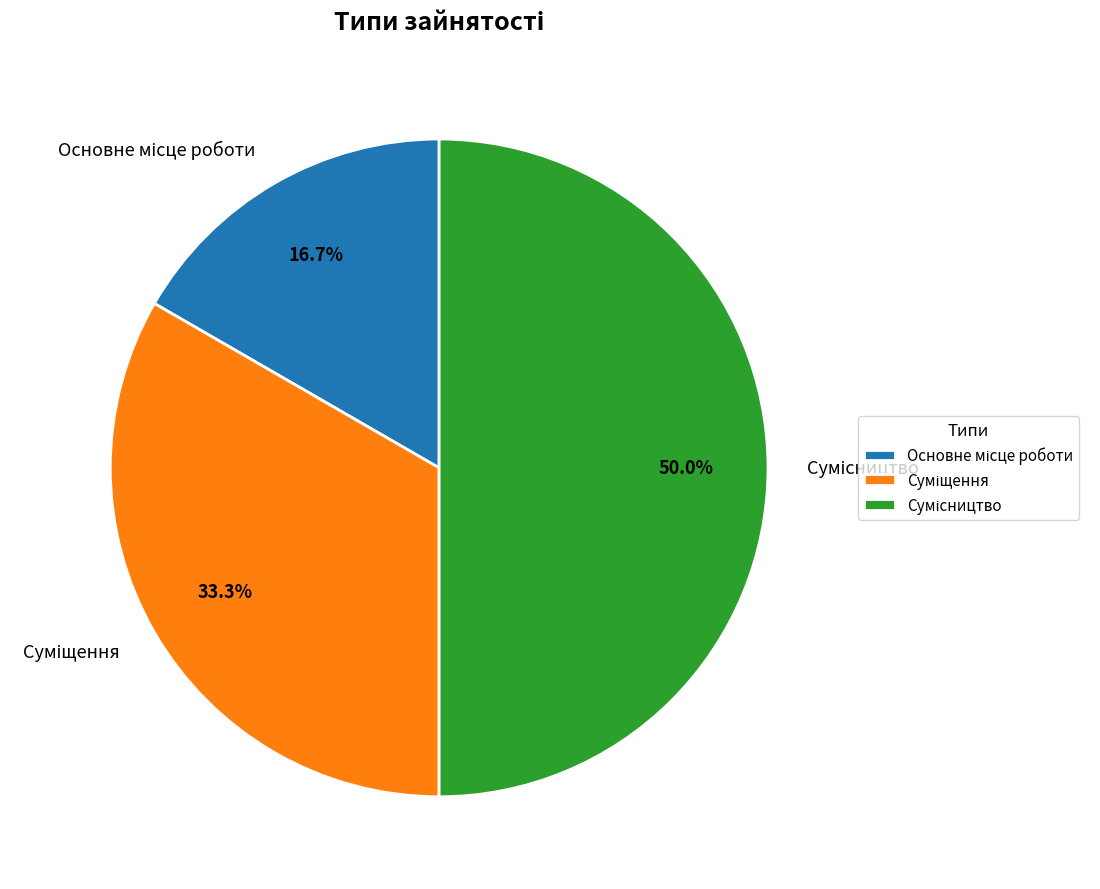

To the nearest percent, what portion does Основне місце роботи represent?

17%